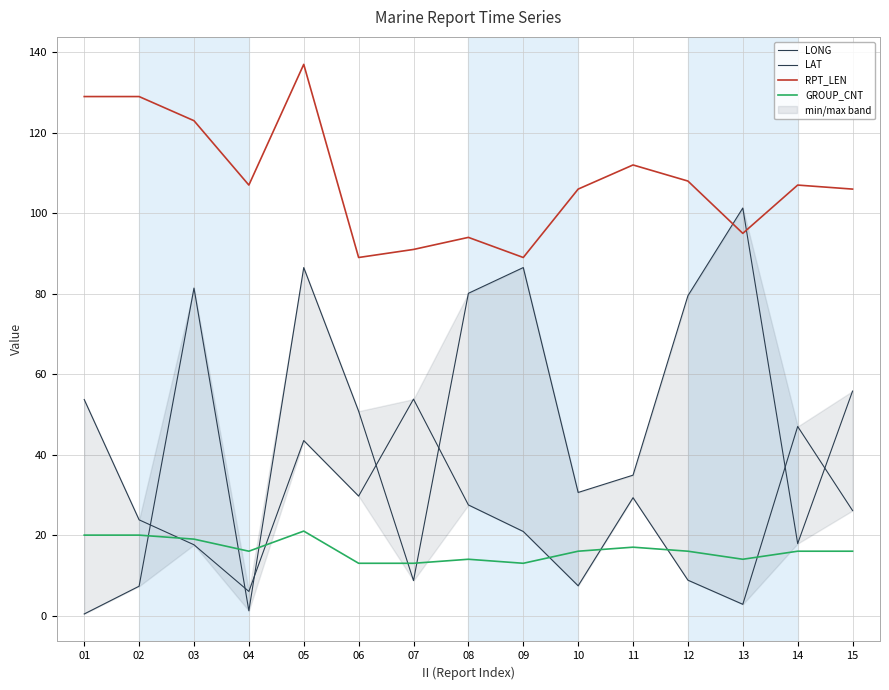

True or false: GROUP_CNT and RPT_LEN intersect in this chart.

False